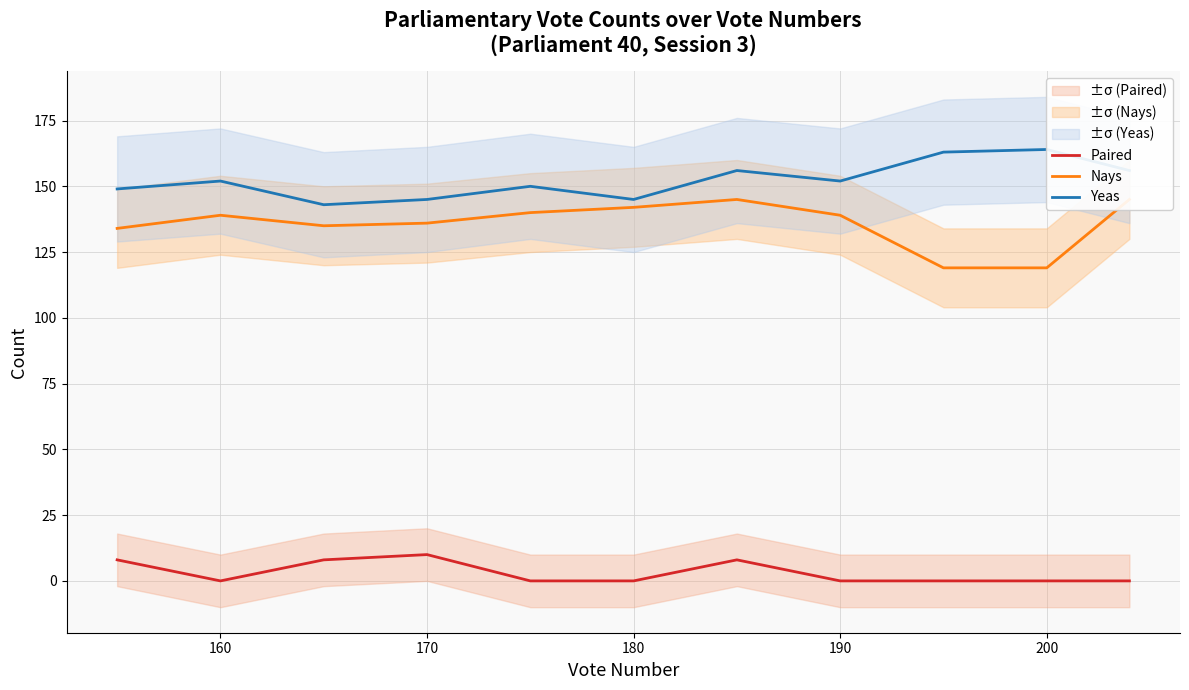

Where is the first local maximum for Yeas?

160